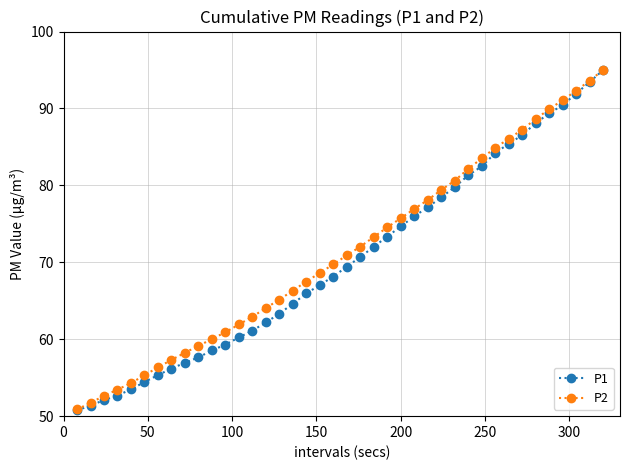

Which series has the largest range (max minus min)?

P1